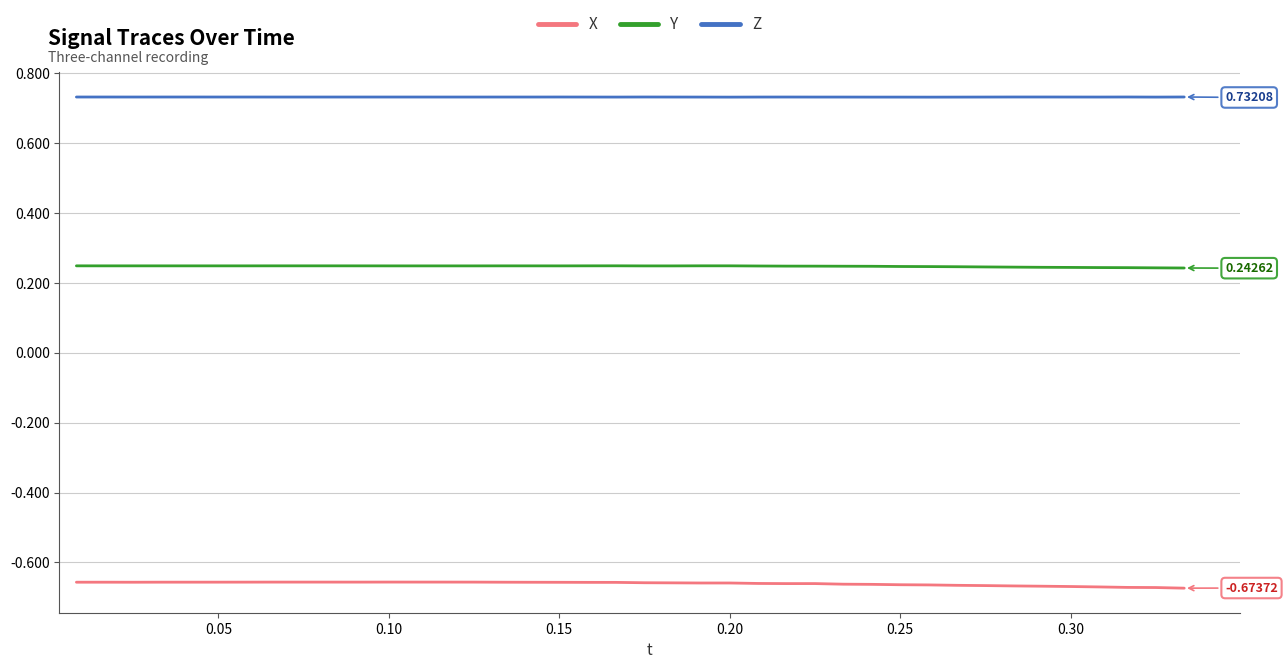

Which series has the largest total across all categories?

Z